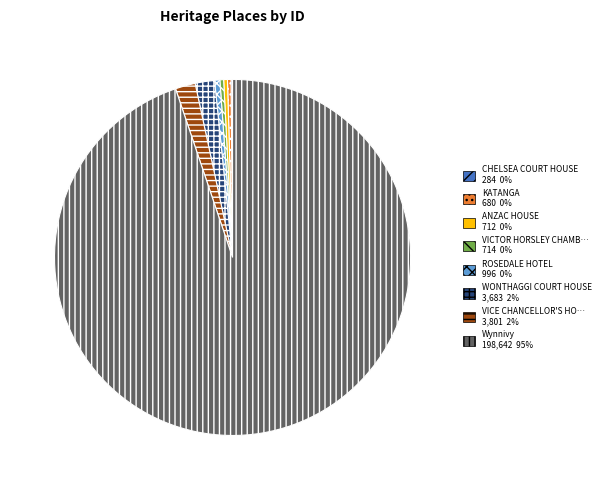

Does any single category account for the majority?

Yes